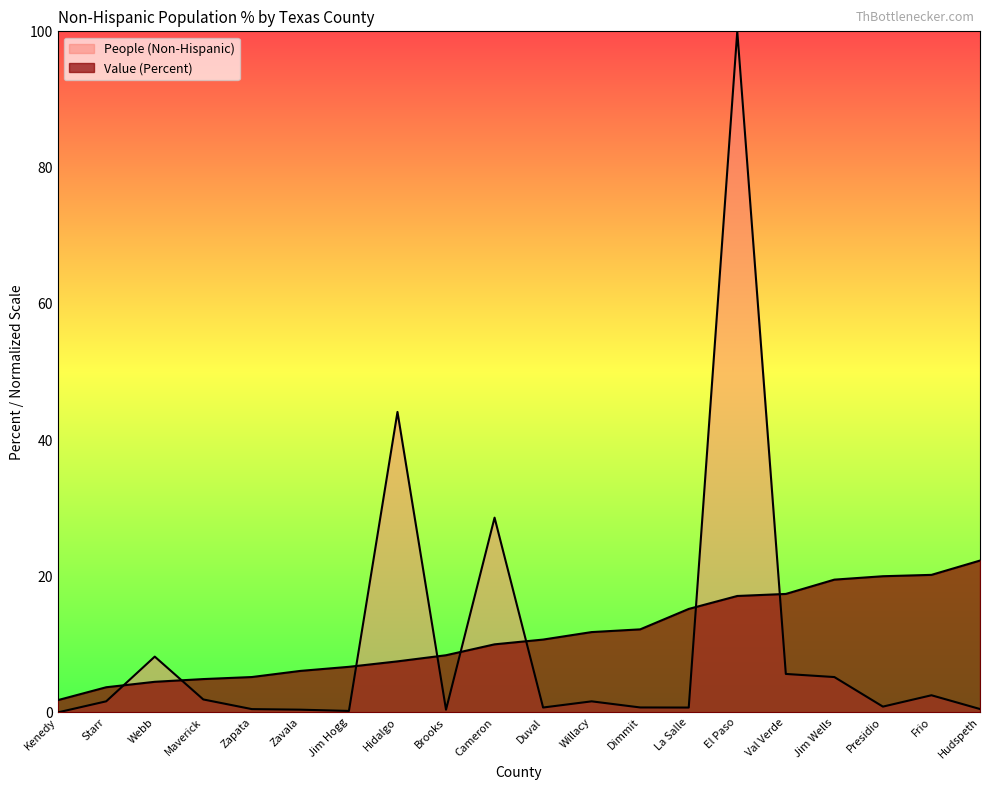

Which series ends up on top after the final intersection of People (Non-Hispanic) and Value (Percent)?

Value (Percent)